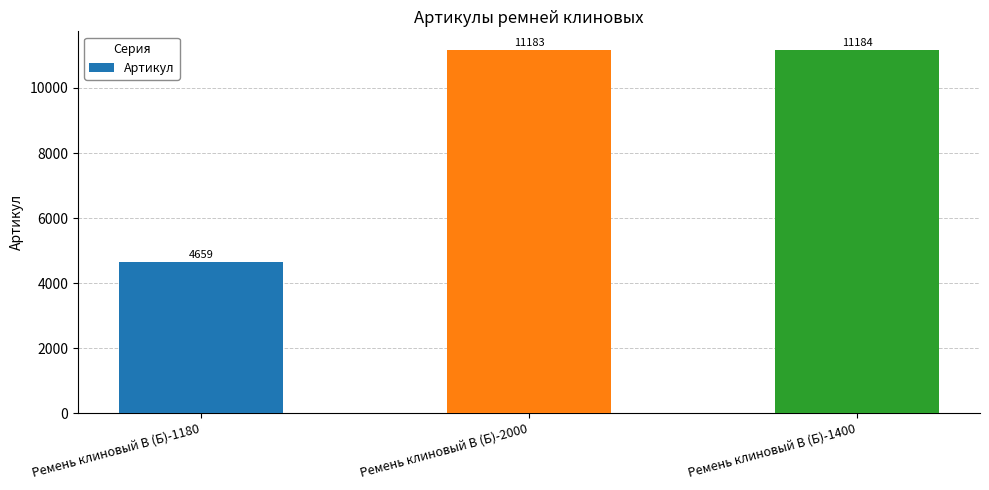

List the labels in order of value, smallest first.

Ремень клиновый В (Б)-1180, Ремень клиновый В (Б)-2000, Ремень клиновый В (Б)-1400